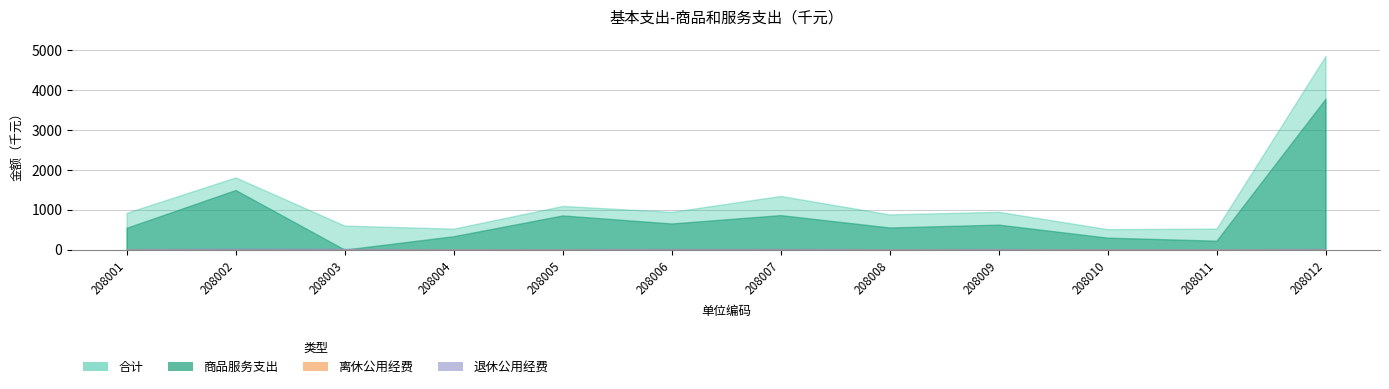

In 商品服务支出, how many points are lower than both neighbors (excluding endpoints)?

4